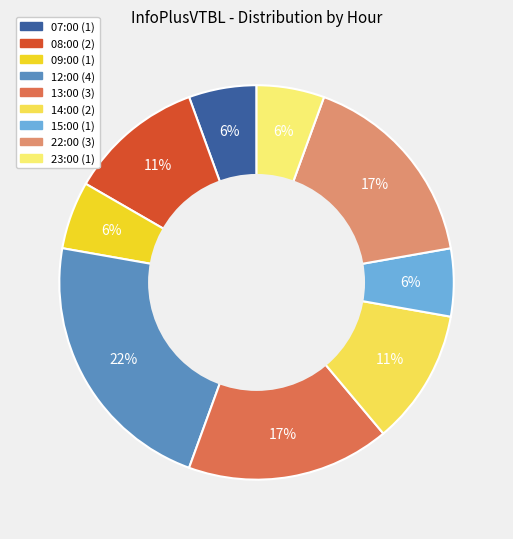

How many slices are in this pie chart?

9